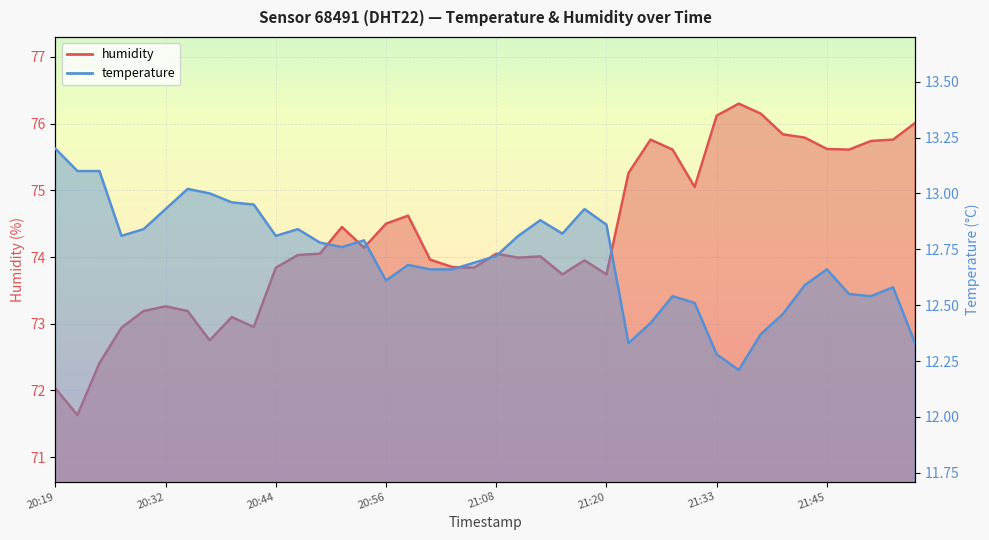

How many values in the humidity series are below 74?

18